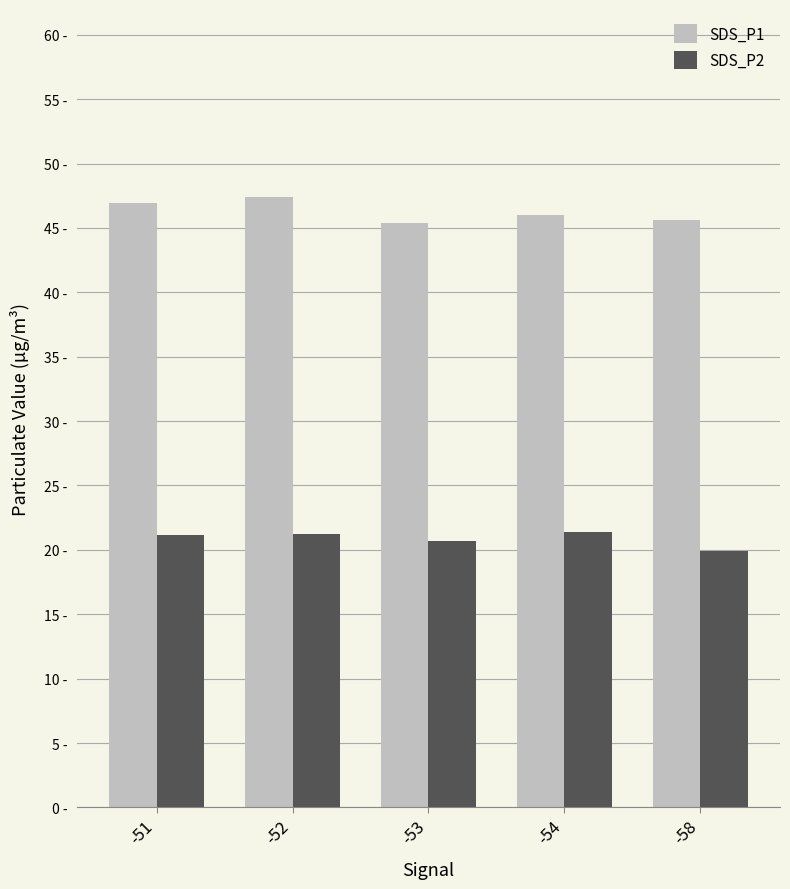

What is the highest value of the SDS_P1 series?

47.4